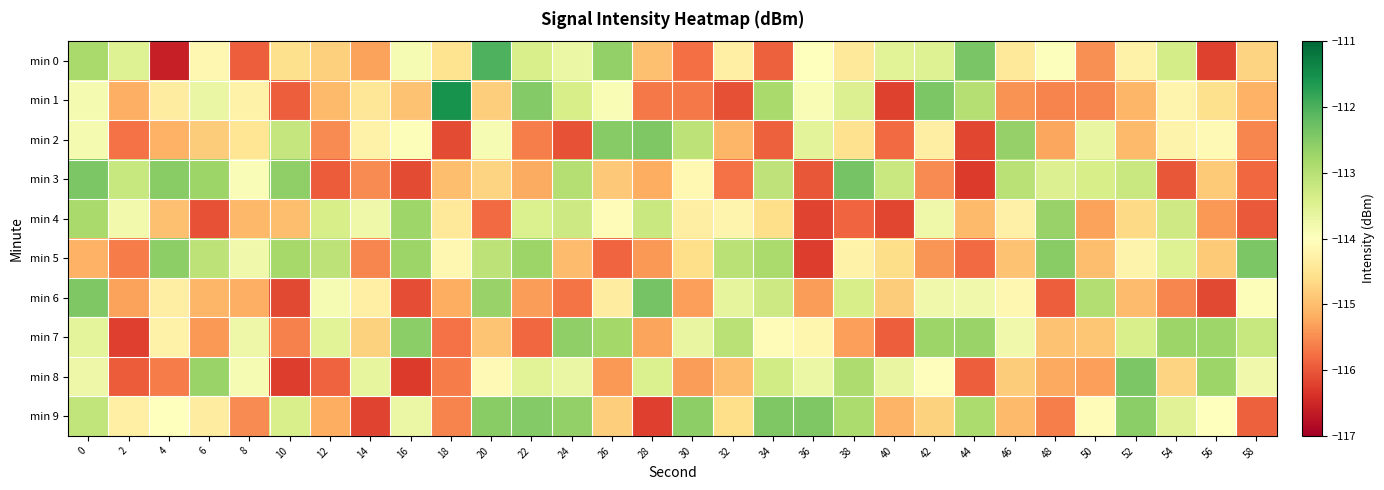

Reading left to right, list all the values displayed in this chart.

min 0: 0=-112.8	2=-113.5	4=-116.6	6=-114.1	8=-115.9	10=-114.6	12=-114.8	14=-115.3	16=-113.9	18=-114.5	20=-112.0	22=-113.4	24=-113.7	26=-112.6	28=-115.0	30=-115.8	32=-114.3	34=-115.9	36=-114.0	38=-114.4	40=-113.5	42=-113.5	44=-112.4	46=-114.4	48=-114.0	50=-115.5	52=-114.3	54=-113.3	56=-116.2	58=-114.7
min 1: 0=-113.9	2=-115.2	4=-114.3	6=-113.7	8=-114.3	10=-115.9	12=-115.1	14=-114.5	16=-114.9	18=-111.5	20=-114.8	22=-112.5	24=-113.4	26=-113.9	28=-115.7	30=-115.7	32=-116.1	34=-112.8	36=-113.9	38=-113.5	40=-116.2	42=-112.4	44=-113.0	46=-115.5	48=-115.6	50=-115.6	52=-115.1	54=-114.2	56=-114.6	58=-115.1
min 2: 0=-113.9	2=-115.7	4=-115.1	6=-114.8	8=-114.5	10=-113.2	12=-115.5	14=-114.2	16=-113.9	18=-116.1	20=-113.9	22=-115.6	24=-116.0	26=-112.5	28=-112.4	30=-113.1	32=-115.1	34=-115.9	36=-113.6	38=-114.5	40=-115.8	42=-114.3	44=-116.2	46=-112.7	48=-115.3	50=-113.6	52=-115.1	54=-114.2	56=-114.1	58=-115.6
min 3: 0=-112.4	2=-113.2	4=-112.5	6=-112.7	8=-113.9	10=-112.6	12=-115.9	14=-115.5	16=-116.1	18=-115.0	20=-114.7	22=-115.2	24=-113.0	26=-114.9	28=-115.2	30=-114.1	32=-115.7	34=-113.1	36=-116.0	38=-112.4	40=-113.2	42=-115.5	44=-116.3	46=-113.0	48=-113.5	50=-113.4	52=-113.2	54=-116.0	56=-114.9	58=-115.8
min 4: 0=-112.8	2=-113.8	4=-115.0	6=-116.0	8=-115.1	10=-115.0	12=-113.4	14=-113.7	16=-112.8	18=-114.4	20=-115.8	22=-113.4	24=-113.3	26=-114.1	28=-113.2	30=-114.3	32=-114.2	34=-114.6	36=-116.2	38=-115.9	40=-116.2	42=-113.8	44=-115.0	46=-114.3	48=-112.7	50=-115.3	52=-114.7	54=-113.3	56=-115.4	58=-116.0
min 5: 0=-115.1	2=-115.7	4=-112.6	6=-113.1	8=-113.8	10=-112.8	12=-113.1	14=-115.6	16=-112.7	18=-114.1	20=-113.1	22=-112.7	24=-115.0	26=-115.9	28=-115.4	30=-114.6	32=-113.0	34=-112.9	36=-116.3	38=-114.3	40=-114.6	42=-115.4	44=-115.8	46=-114.9	48=-112.5	50=-115.0	52=-114.2	54=-113.5	56=-114.8	58=-112.4
min 6: 0=-112.5	2=-115.3	4=-114.3	6=-115.1	8=-115.2	10=-116.2	12=-113.9	14=-114.3	16=-116.1	18=-115.2	20=-112.7	22=-115.3	24=-115.7	26=-114.3	28=-112.4	30=-115.3	32=-113.6	34=-113.3	36=-115.3	38=-113.4	40=-114.8	42=-113.8	44=-113.8	46=-114.2	48=-115.9	50=-113.0	52=-115.0	54=-115.6	56=-116.1	58=-113.9
min 7: 0=-113.6	2=-116.2	4=-114.3	6=-115.4	8=-113.7	10=-115.6	12=-113.5	14=-114.8	16=-112.6	18=-115.7	20=-114.9	22=-115.8	24=-112.6	26=-112.8	28=-115.3	30=-113.7	32=-113.0	34=-114.1	36=-114.2	38=-115.3	40=-115.9	42=-112.7	44=-112.7	46=-113.8	48=-114.9	50=-114.9	52=-113.4	54=-112.7	56=-112.8	58=-113.2
min 8: 0=-113.7	2=-116.0	4=-115.7	6=-112.7	8=-113.9	10=-116.3	12=-115.9	14=-113.6	16=-116.3	18=-115.7	20=-114.1	22=-113.5	24=-113.7	26=-115.4	28=-113.5	30=-115.4	32=-115.0	34=-113.3	36=-113.7	38=-112.9	40=-113.7	42=-114.0	44=-115.9	46=-114.8	48=-115.2	50=-115.3	52=-112.4	54=-114.7	56=-112.7	58=-113.8
min 9: 0=-113.1	2=-114.3	4=-114.0	6=-114.3	8=-115.5	10=-113.4	12=-115.2	14=-116.2	16=-113.7	18=-115.6	20=-112.5	22=-112.5	24=-112.6	26=-114.8	28=-116.2	30=-112.6	32=-114.6	34=-112.4	36=-112.4	38=-112.9	40=-115.1	42=-114.8	44=-112.9	46=-115.0	48=-115.6	50=-114.1	52=-112.6	54=-113.5	56=-114.0	58=-115.9